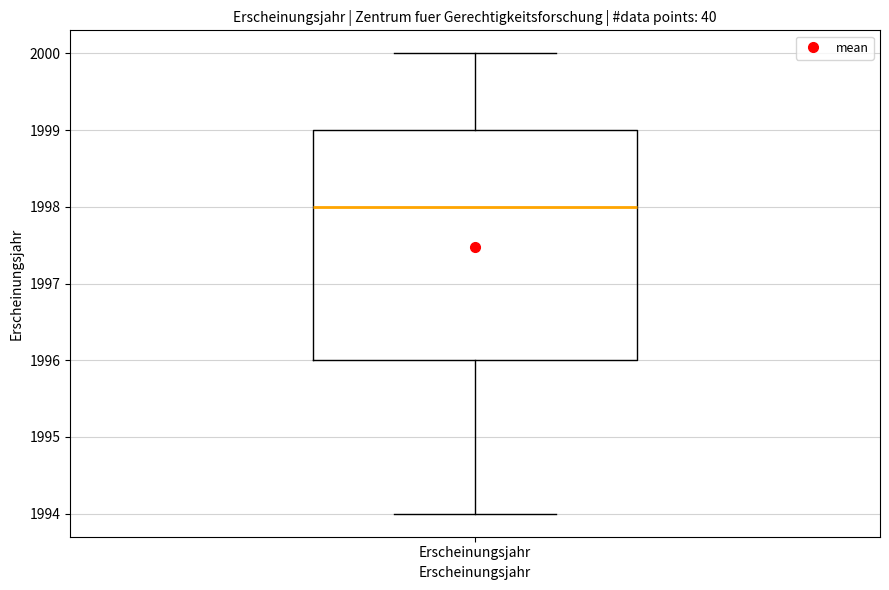

Transcribe this box plot: give where the median line is, the range the box spans, and where the two whiskers end, as read against the y-axis. The values are not printed on the chart, so give them approximately, as read against the axis.

median 1998, box 1996 to 1999, whiskers 1994 to 2000